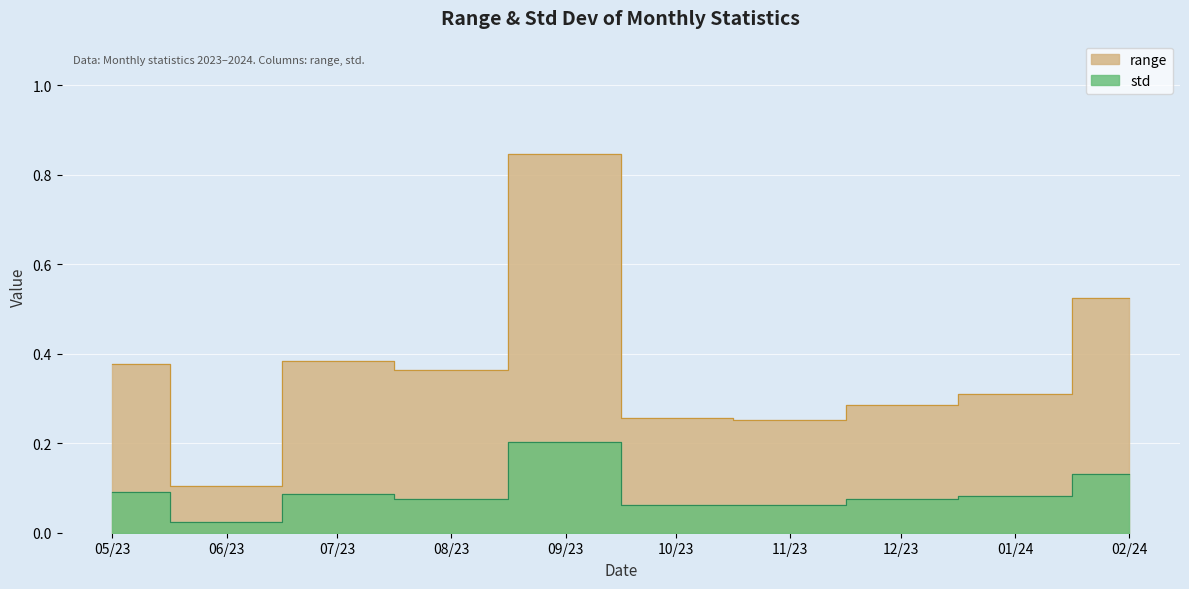

What is the label of the 9th point from the left?

01/24